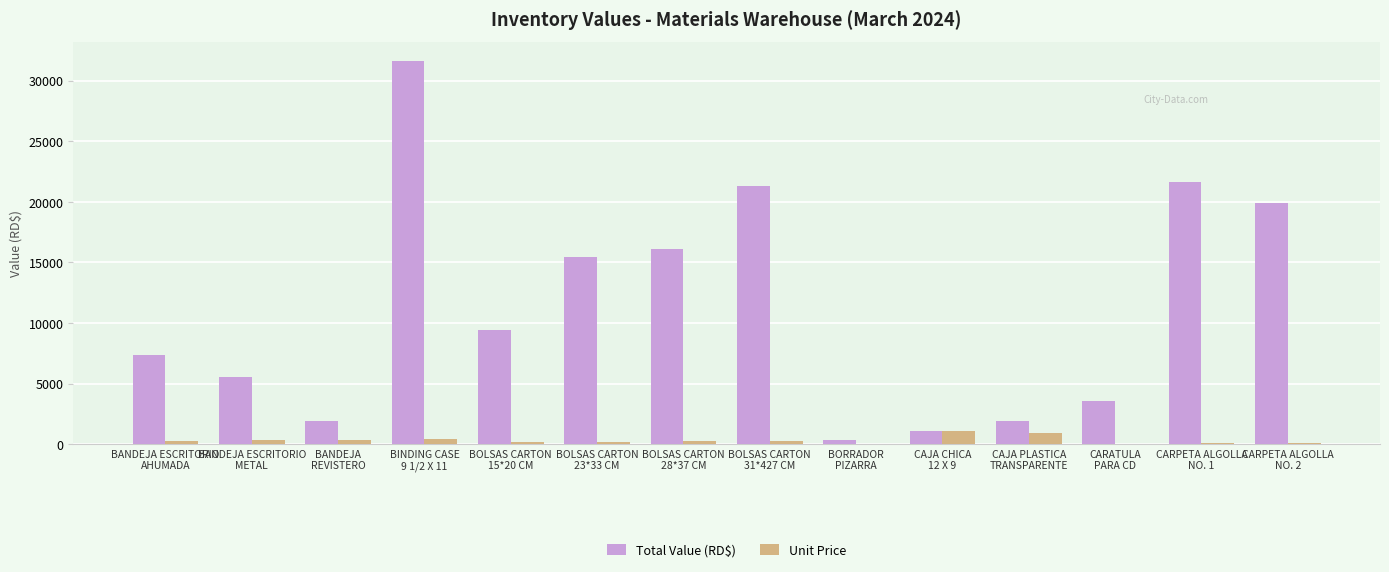

How many series are shown in this chart?

2